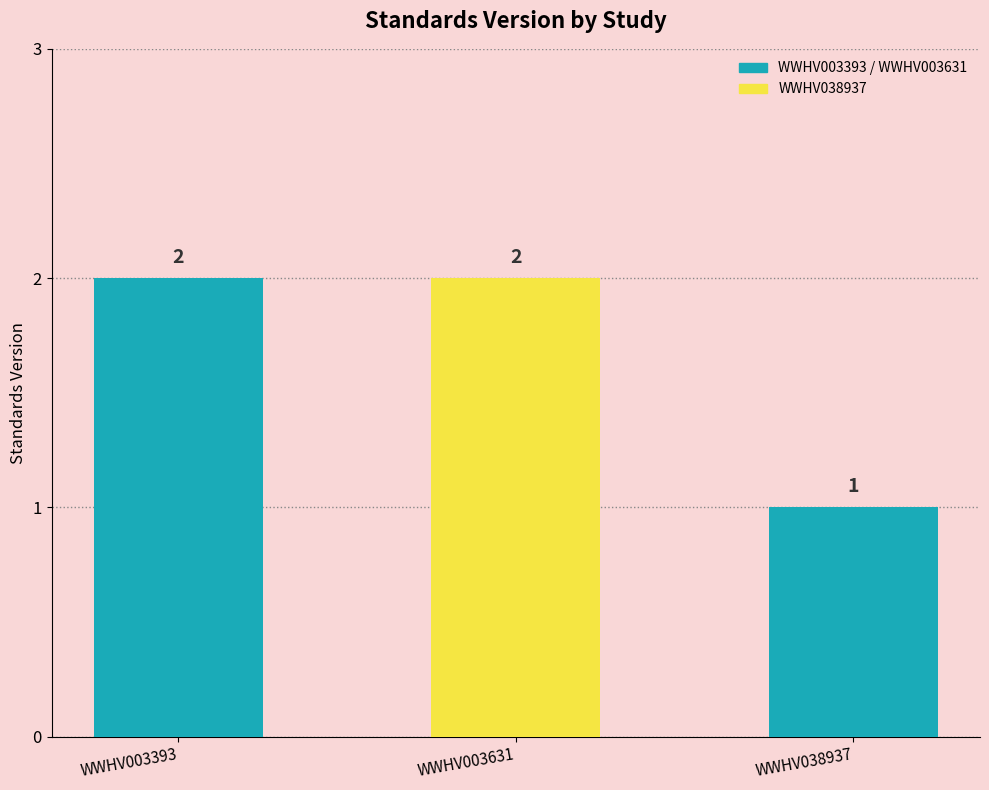

What is the difference between the maximum and minimum values?

1